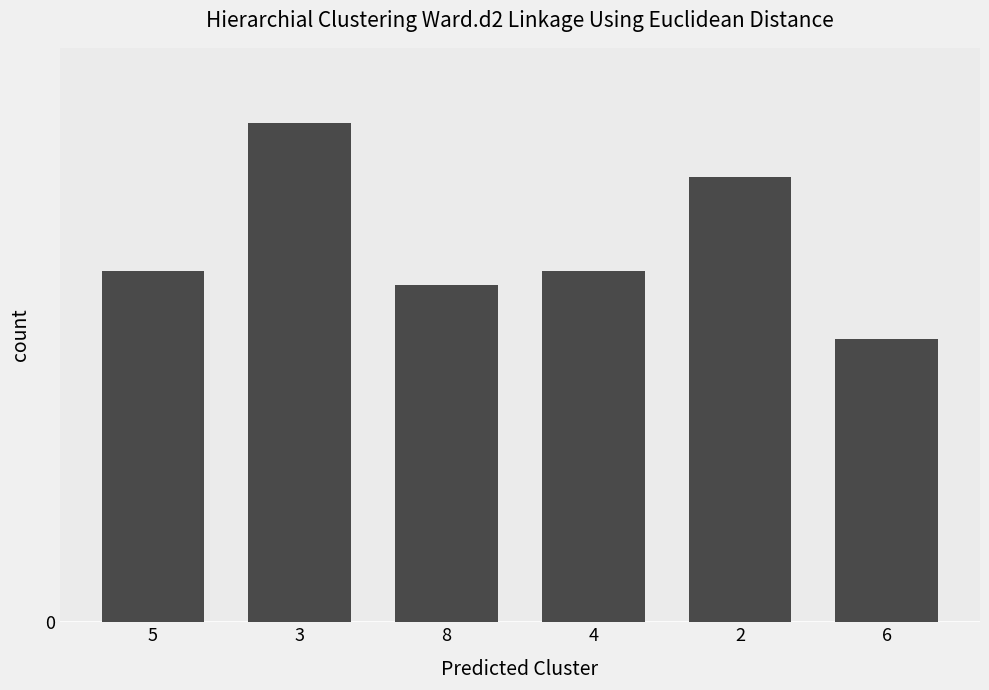

Reading left to right, list all the values displayed in this chart.

5=26	3=37	8=25	4=26	2=33	6=21